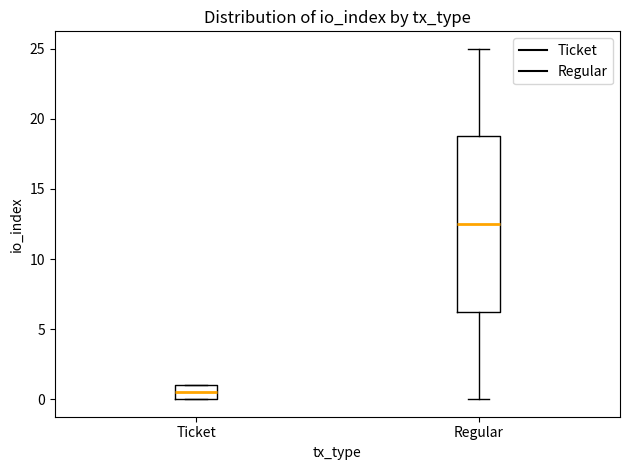

Which box is the tallest, from its lower edge to its upper edge?

Regular